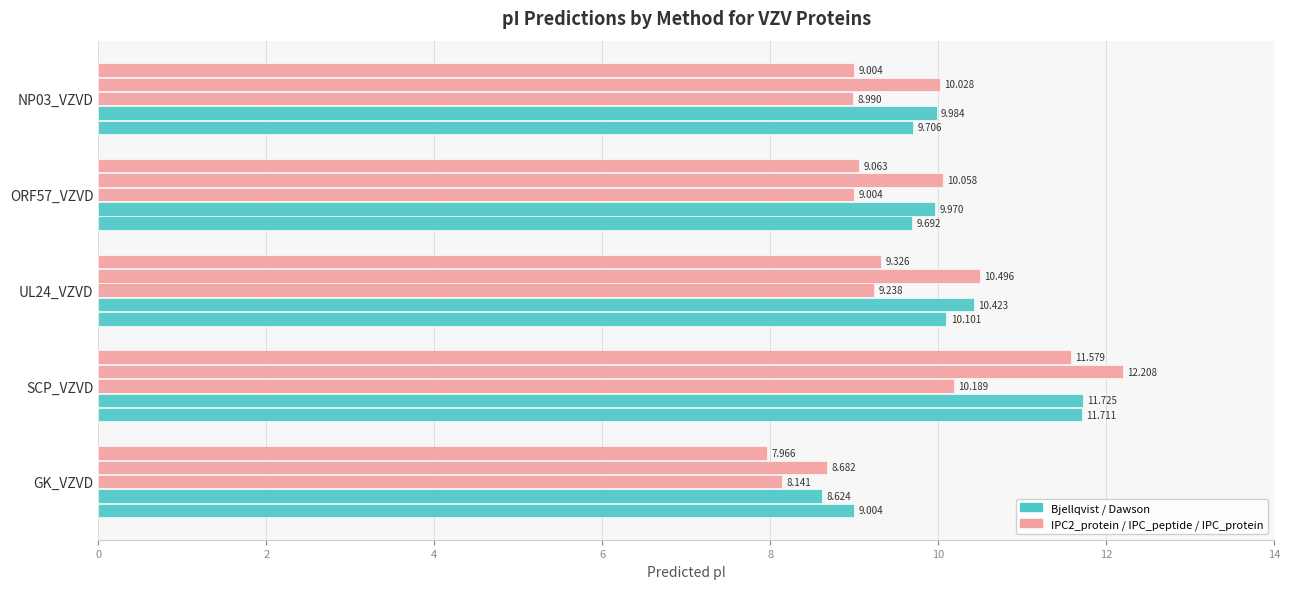

How many distinct data groups are displayed?

5